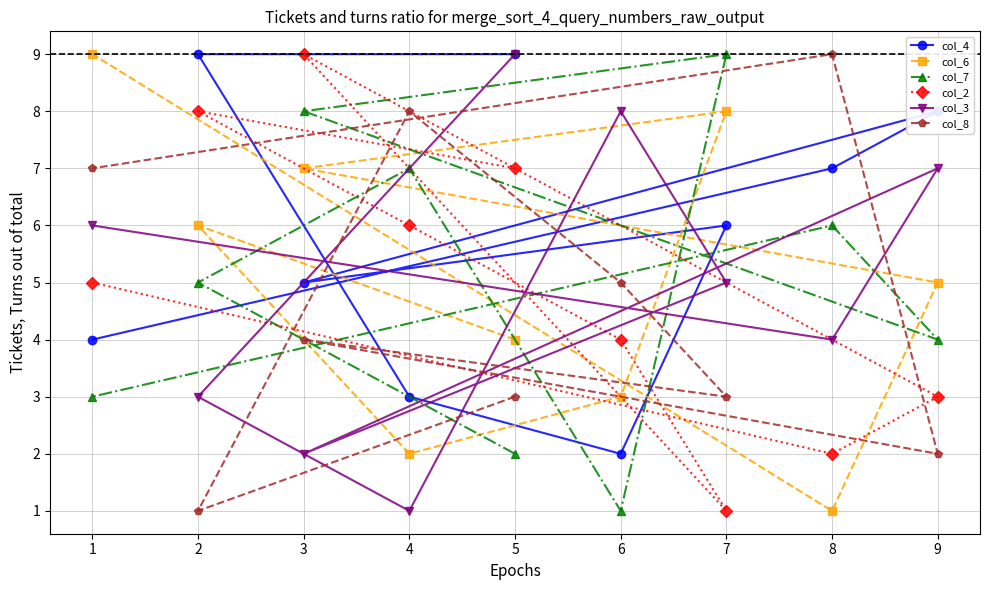

Reading left to right, extract all data points from this chart.

col_4: 1=4	2=9	3=5	4=3	5=9	6=2	7=6	8=7	9=8
col_6: 1=9	2=6	3=7	4=2	5=4	6=3	7=8	8=1	9=5
col_7: 1=3	2=5	3=8	4=7	5=2	6=1	7=9	8=6	9=4
col_2: 1=5	2=8	3=9	4=6	5=7	6=4	7=1	8=2	9=3
col_3: 1=6	2=3	3=2	4=1	5=9	6=8	7=5	8=4	9=7
col_8: 1=7	2=1	3=4	4=8	5=3	6=5	7=3	8=9	9=2